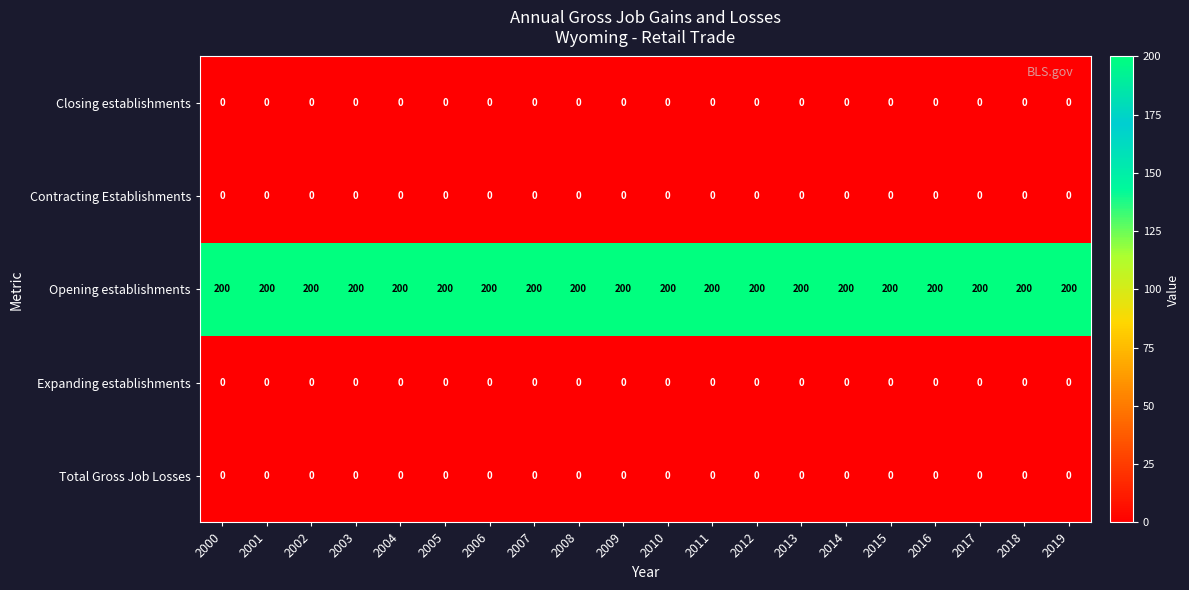

Which series has the largest total across all categories?

Opening establishments